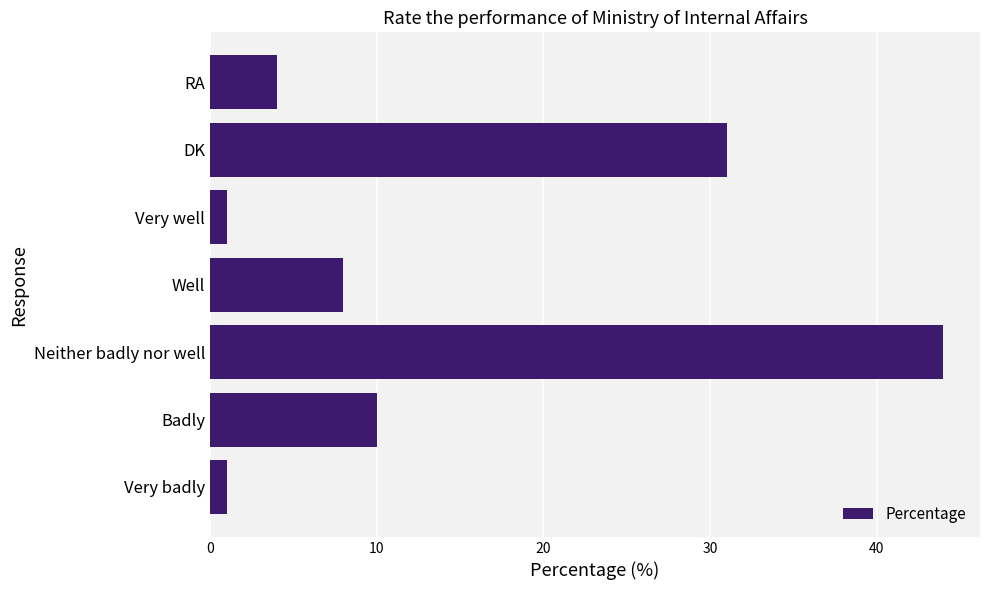

What is the difference between the maximum and minimum values?

43